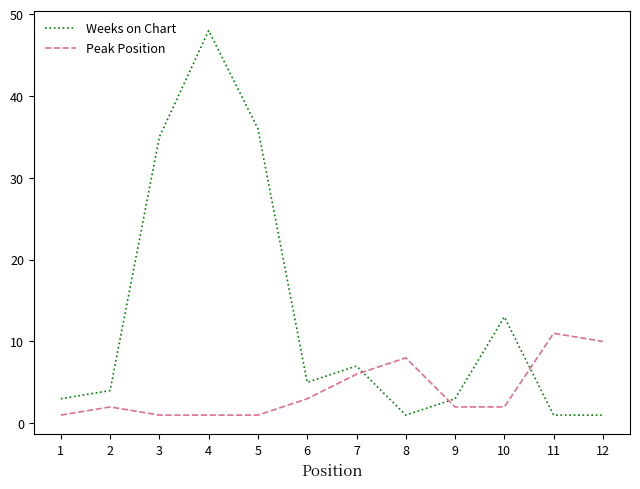

Which series has the largest range (max minus min)?

Weeks on Chart